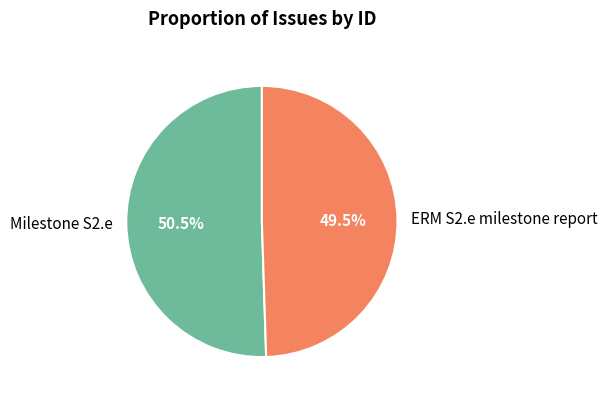

What percentage is NOT represented by ERM S2.e milestone report?

50.5%